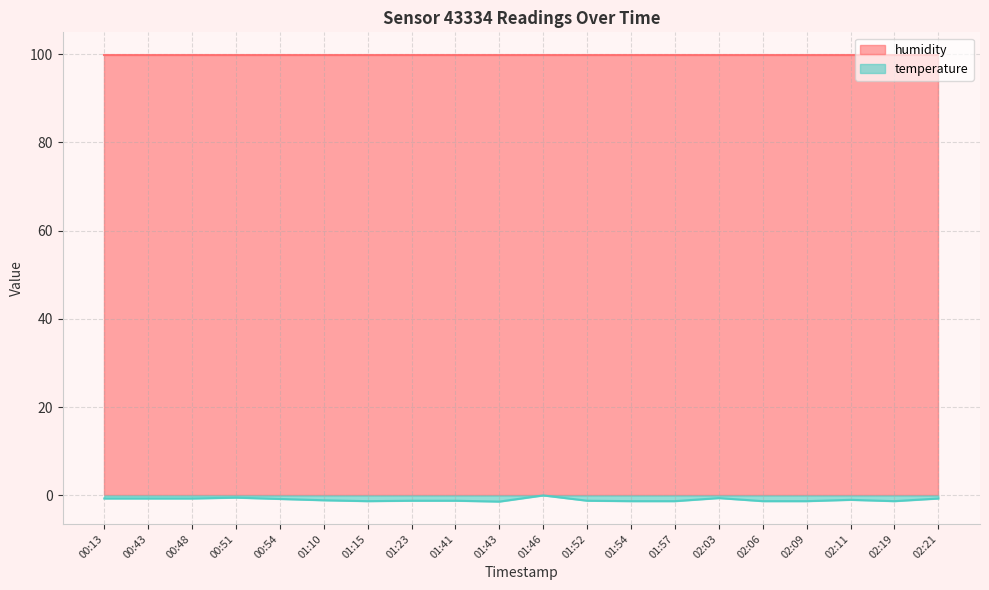

Rank the categories by value from highest to lowest.

01:46, 00:51, 02:03, 00:13, 00:43, 00:48, 02:21, 00:54, 02:11, 01:10, 01:23, 01:41, 01:52, 01:15, 01:54, 01:57, 02:06, 02:09, 02:19, 01:43